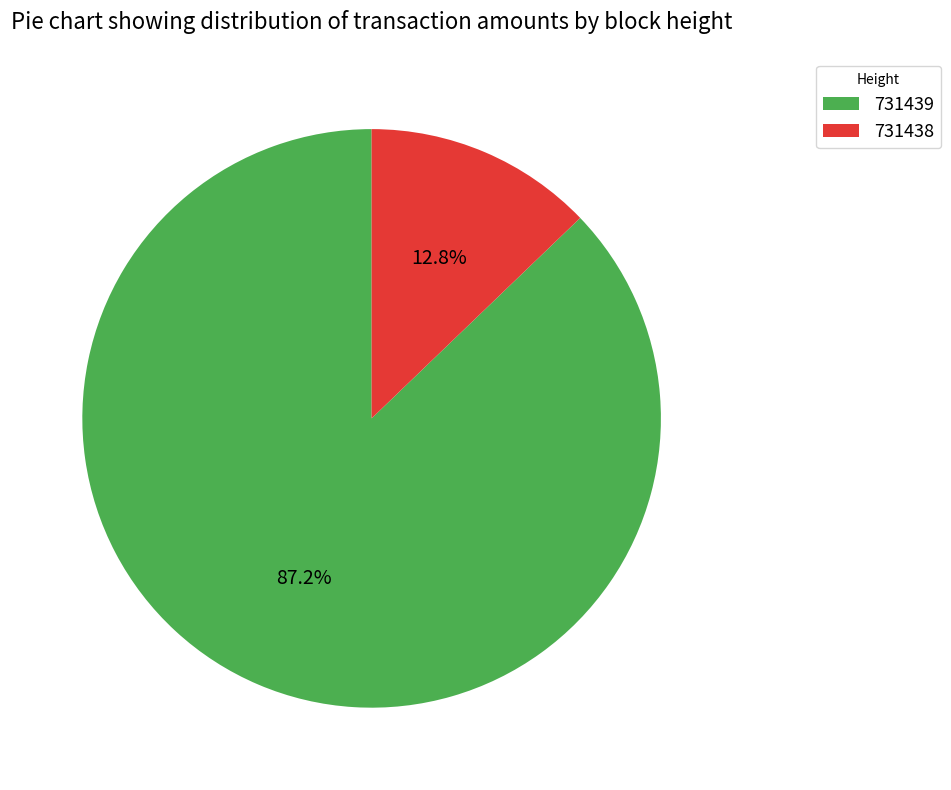

What is the smallest slice in the pie chart?

731438